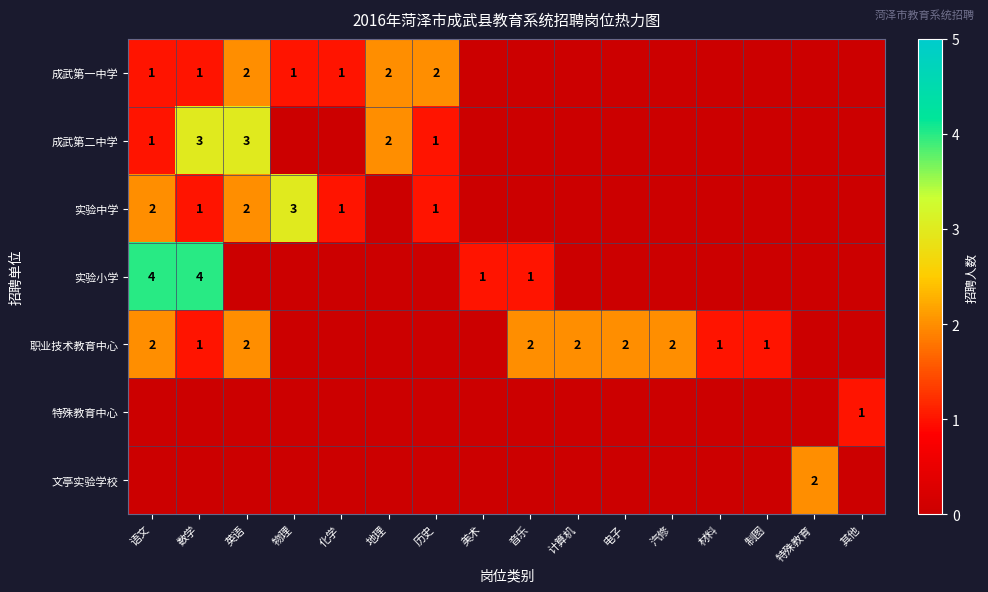

Which series changed the most between 电子 and 制图?

row_4